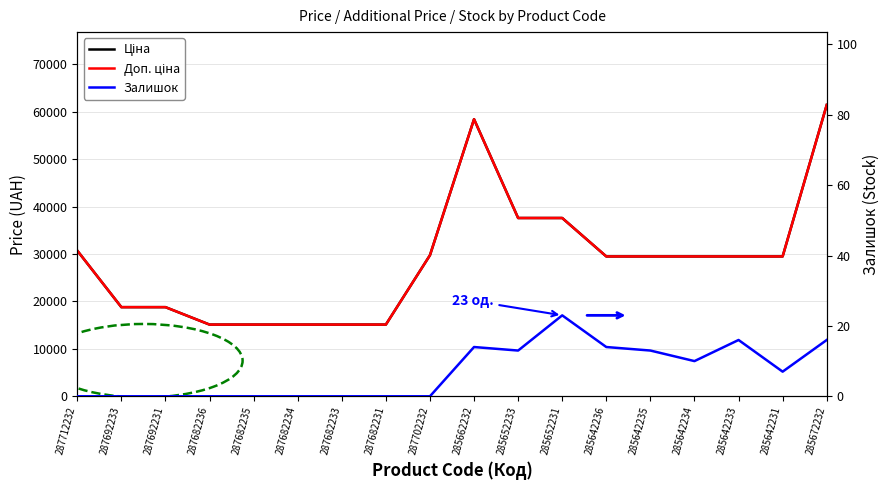

What is the lowest value of the Доп. ціна series?

15120.0